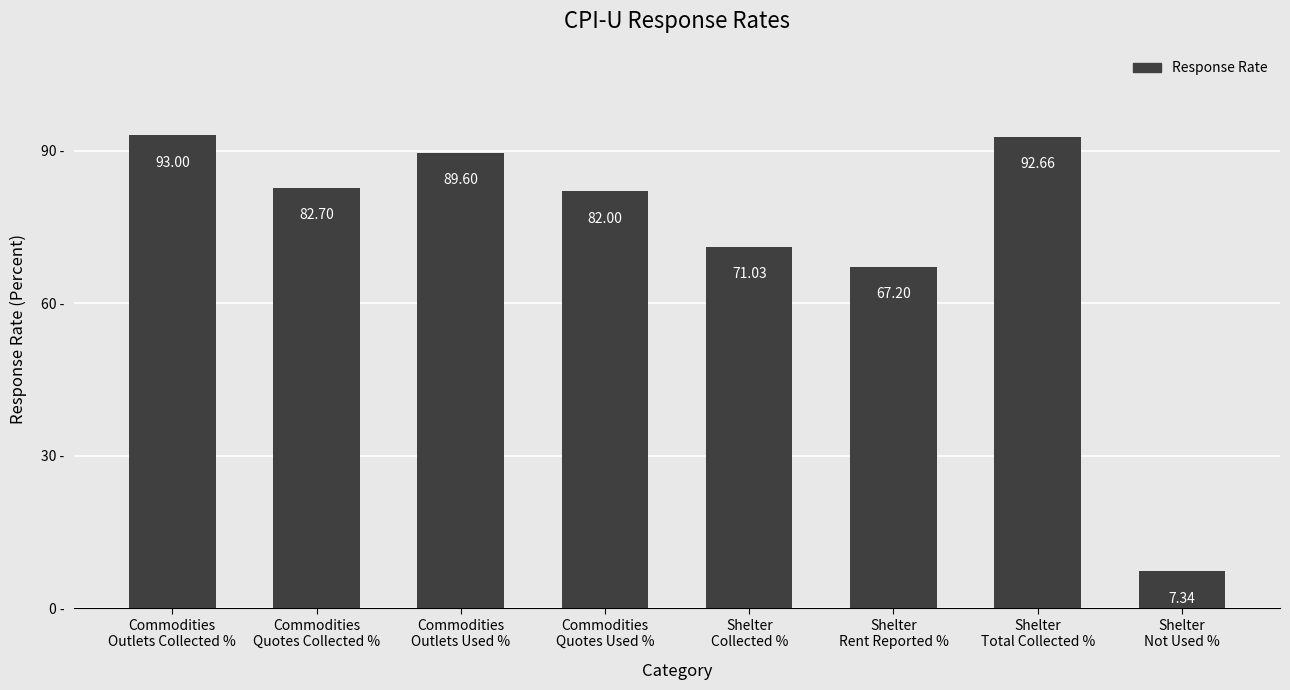

Rank the categories by value from highest to lowest.

Commodities
Outlets Collected %, Shelter
Total Collected %, Commodities
Outlets Used %, Commodities
Quotes Collected %, Commodities
Quotes Used %, Shelter
Collected %, Shelter
Rent Reported %, Shelter
Not Used %